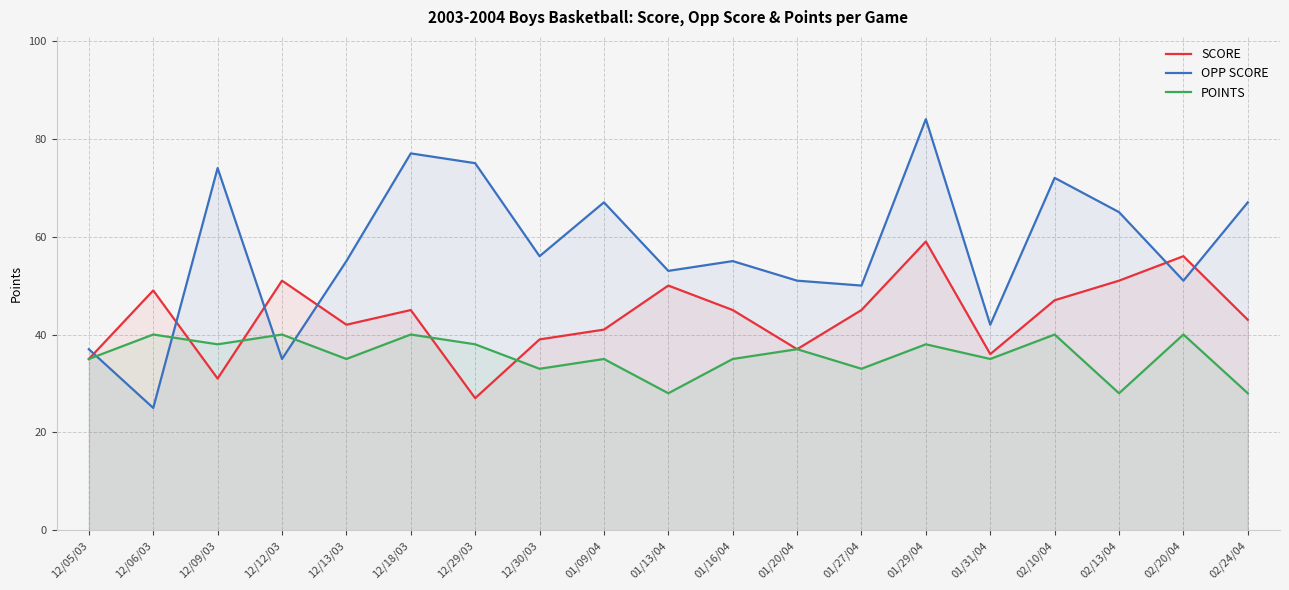

What position from the left is 01/13/04?

10